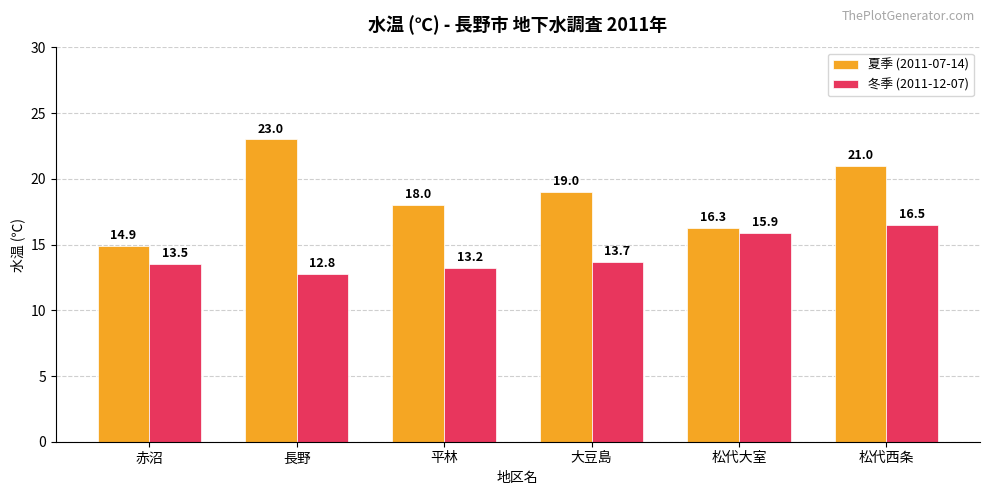

The value of 夏季 (2011-07-14) at 松代大室 is 16.3. True or false?

True